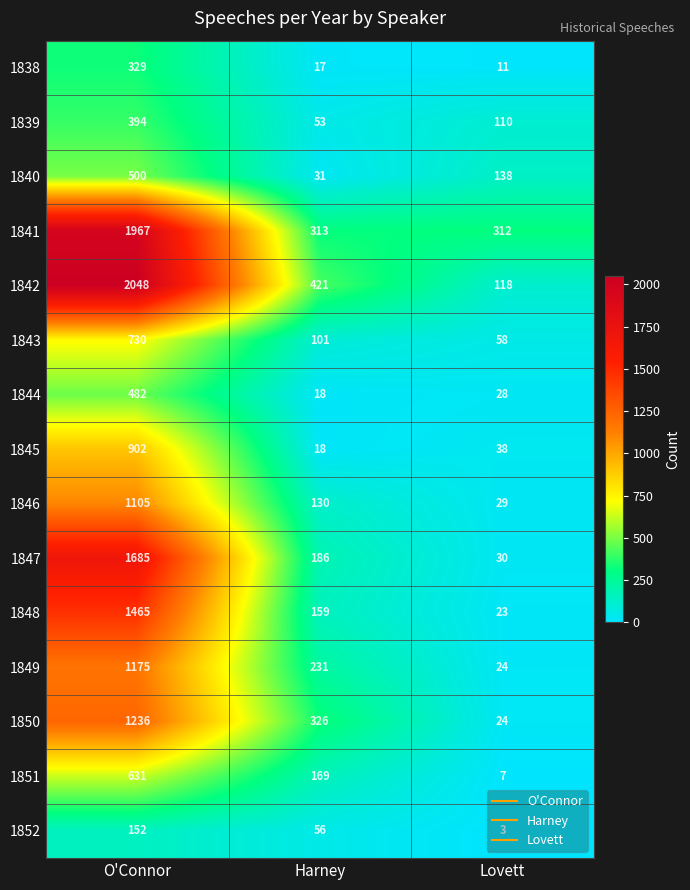

At which label does 1839 first exceed 110?

O'Connor